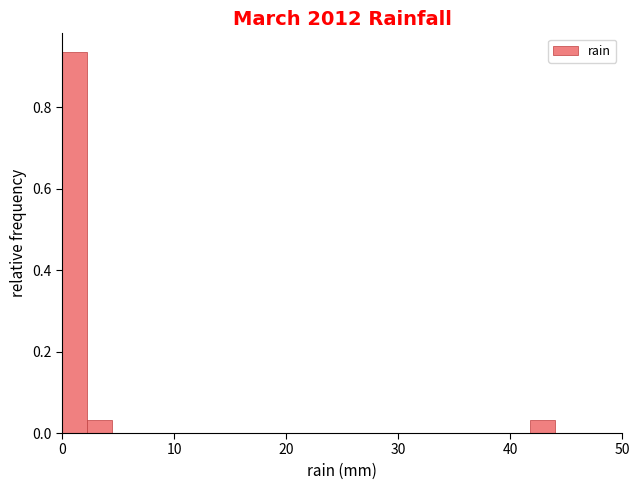

Around what value on the x-axis is the tallest bar? Give the approximate position of its centre, as read against the axis.

1